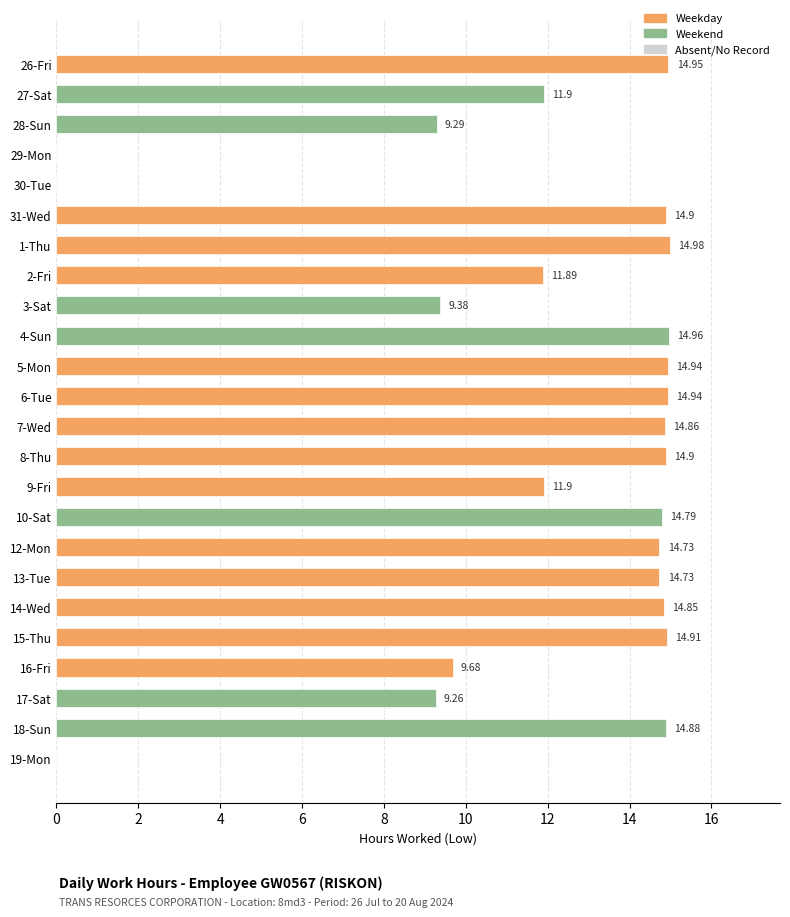

What is the sum of all values?

281.6